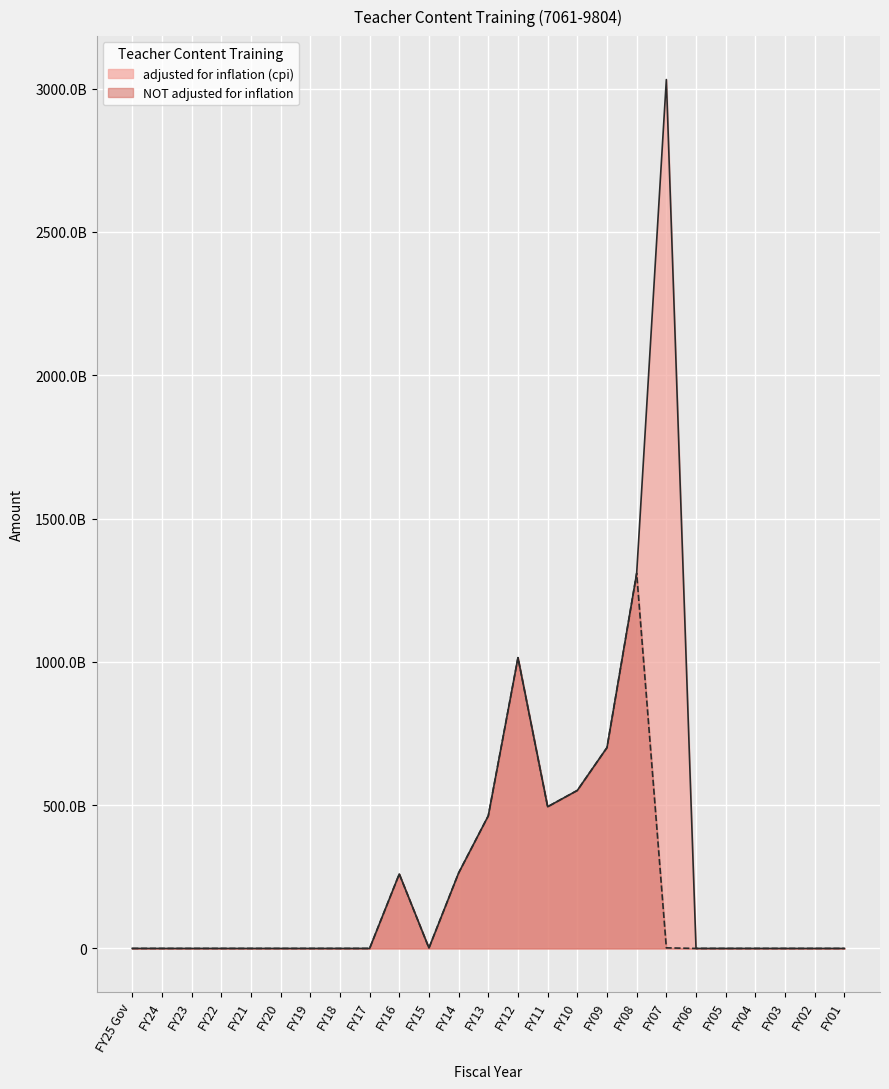

What position from the right is FY04?

4